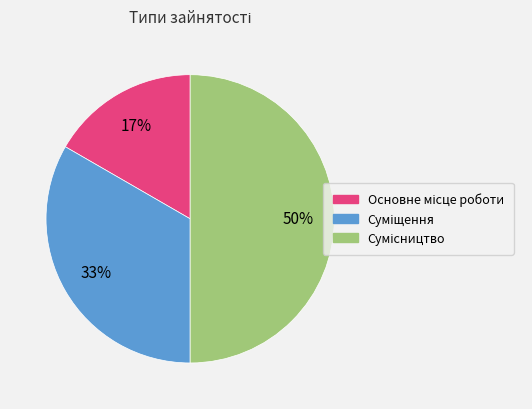

To the nearest percent, what is the average slice percentage?

33%